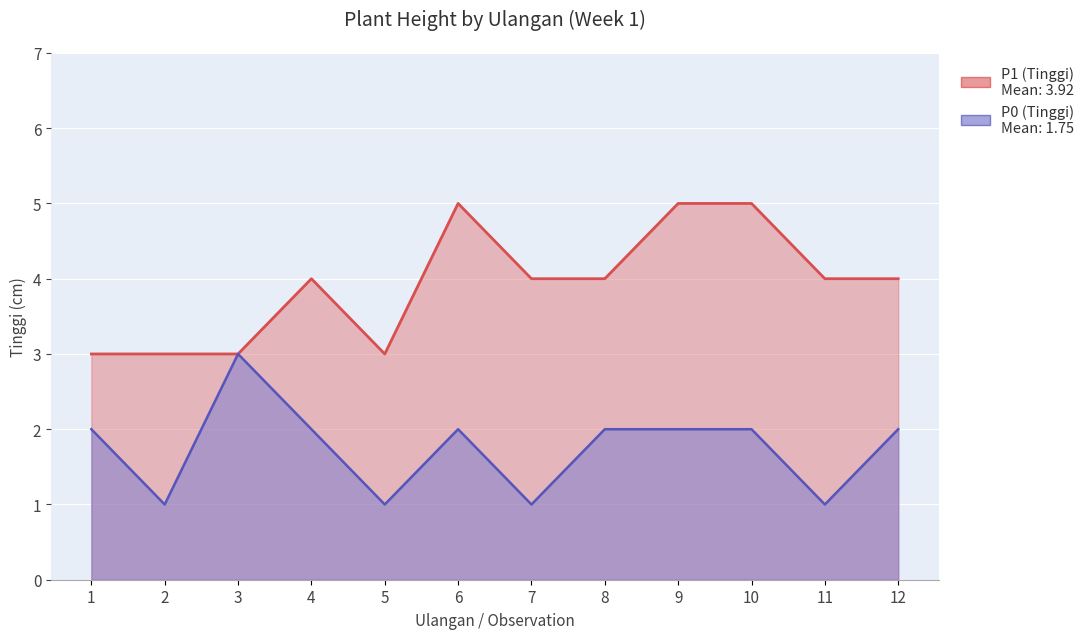

At which category does the chart reach its minimum across all series?

2